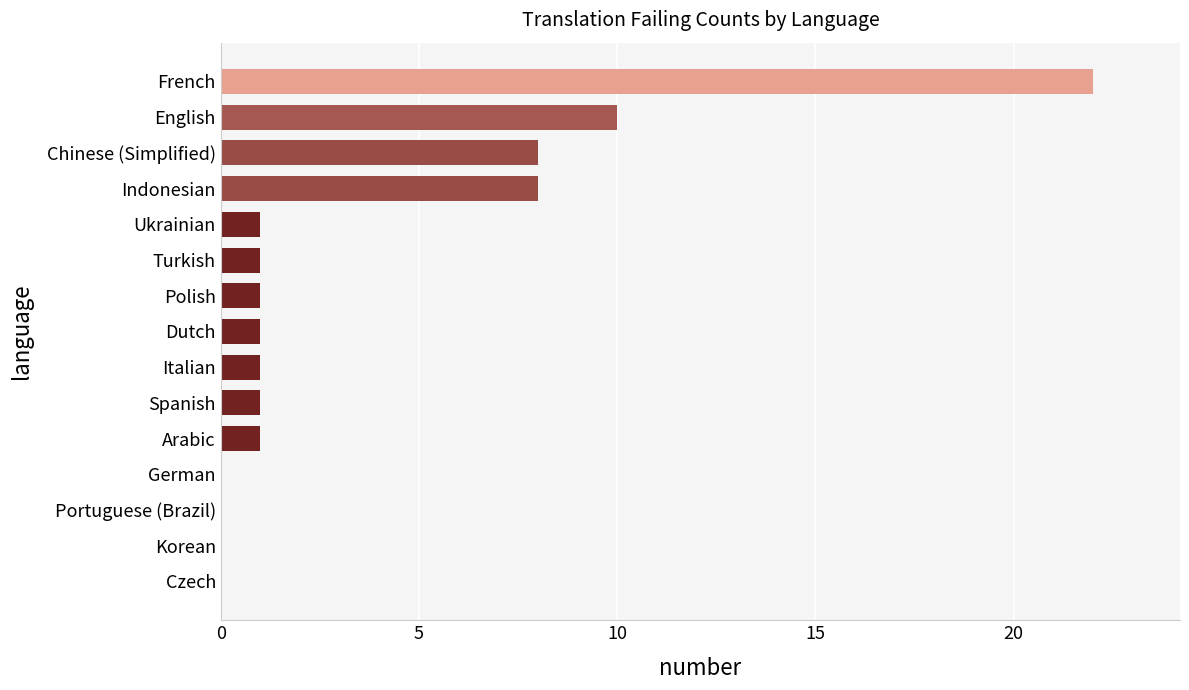

Reading bottom to top, extract all data points from this chart.

Czech=0	Korean=0	Portuguese (Brazil)=0	German=0	Arabic=1	Spanish=1	Italian=1	Dutch=1	Polish=1	Turkish=1	Ukrainian=1	Indonesian=8	Chinese (Simplified)=8	English=10	French=22